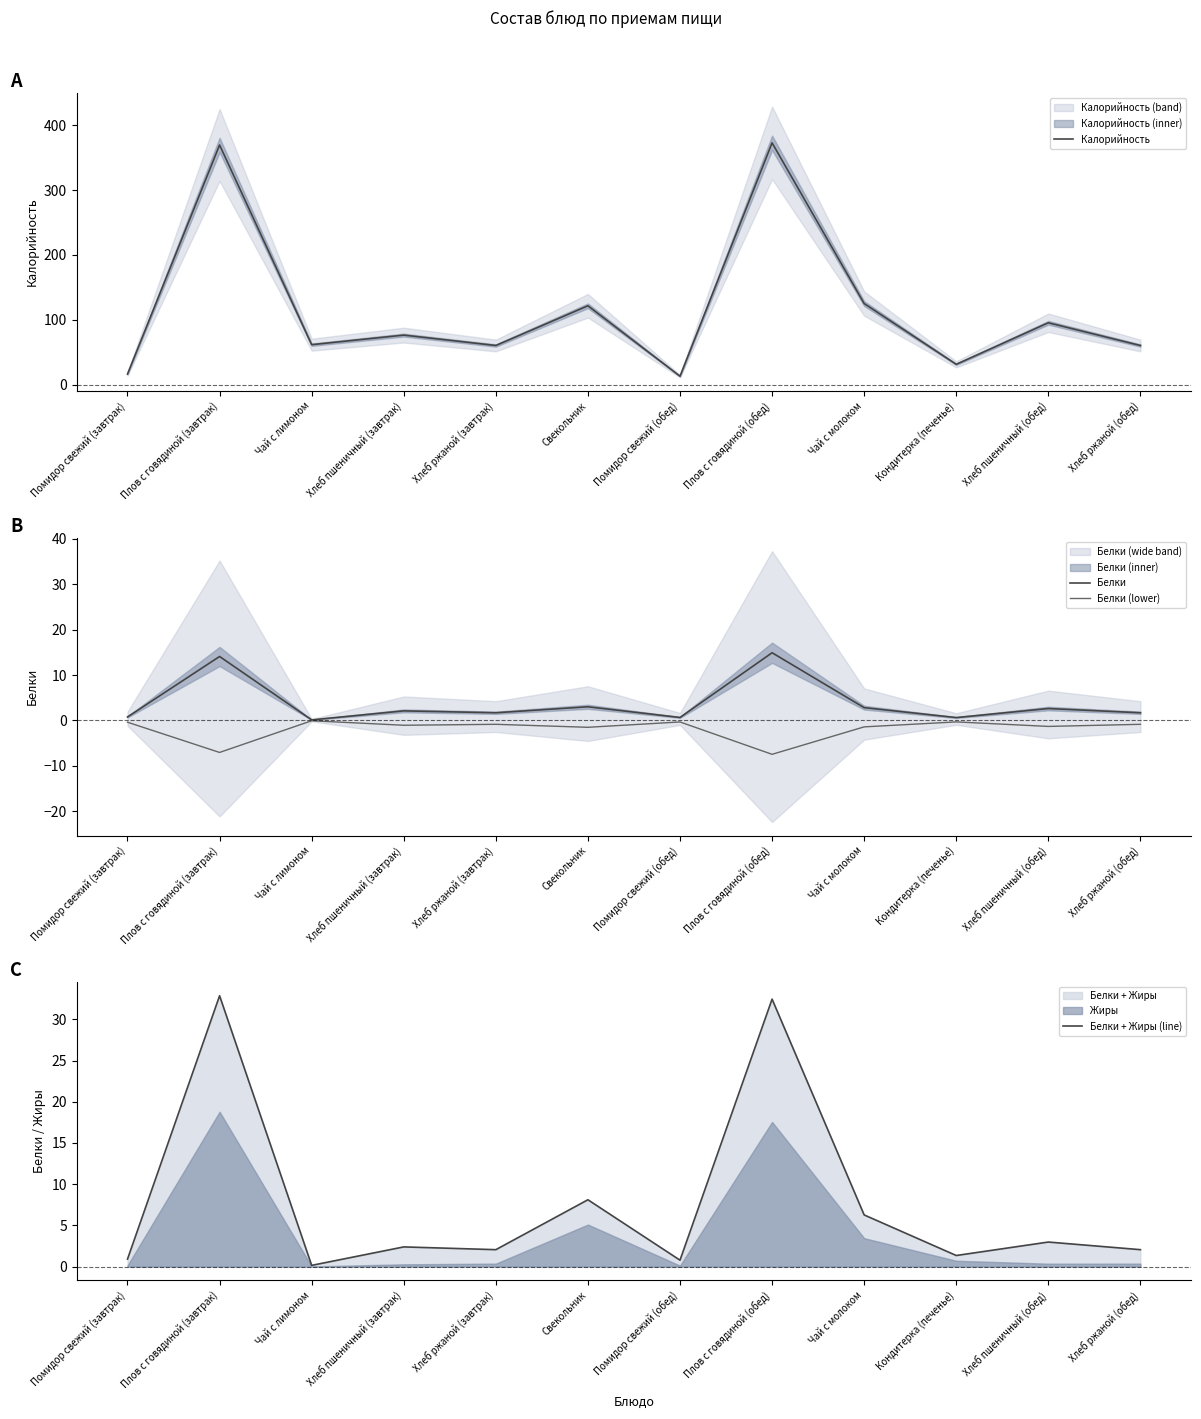

Does the chart have visible grid lines?

No